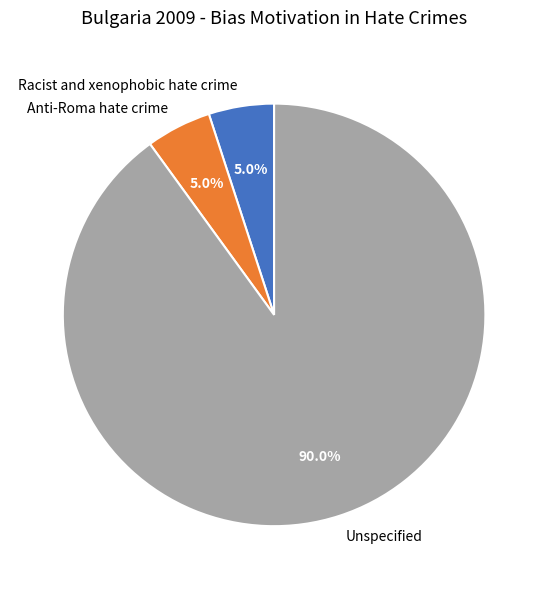

Which has a higher value, Anti-Roma hate crime or Unspecified?

Unspecified